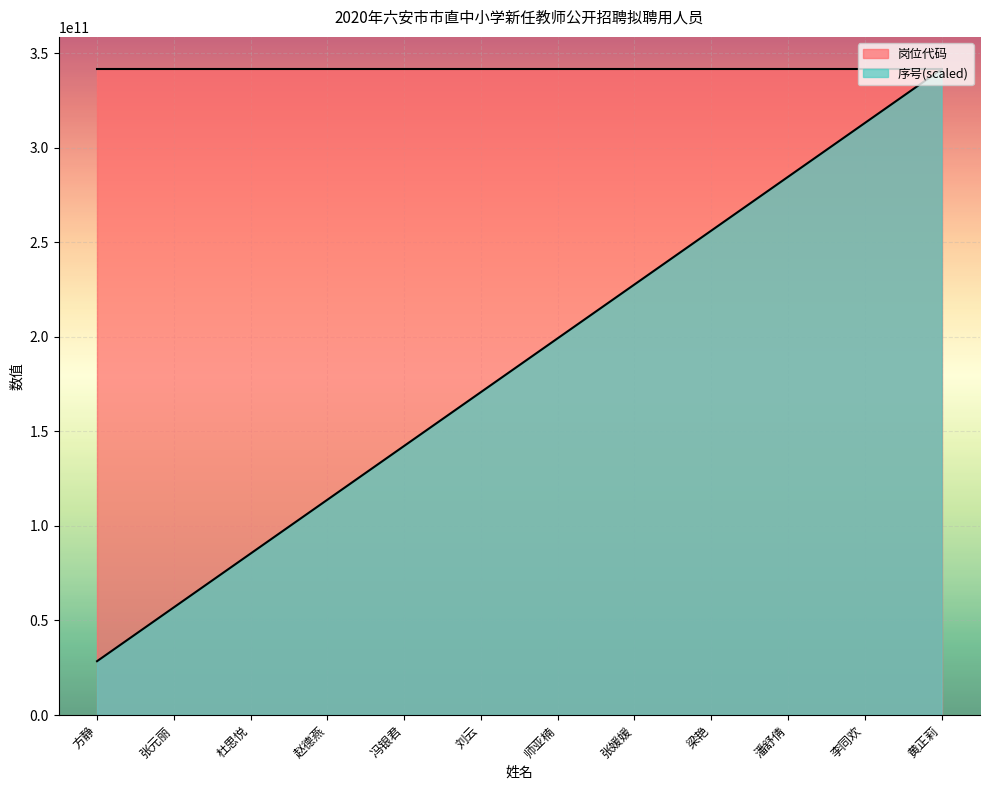

Reading left to right, list all the values displayed in this chart.

岗位代码: 341501006001.0	341501006001.0	341501006001.0	341501006001.0	341501006001.0	341501006001.0	341501006002.0	341501006003.0	341501006003.0	341501006003.0	341501006003.0	341501006003.0
序号: 28458417166.9	56916834333.8	85375251500.8	113833668667.7	142292085834.6	170750503001.5	199208920168.4	227667337335.3	256125754502.2	284584171669.2	313042588836.1	341501006003.0